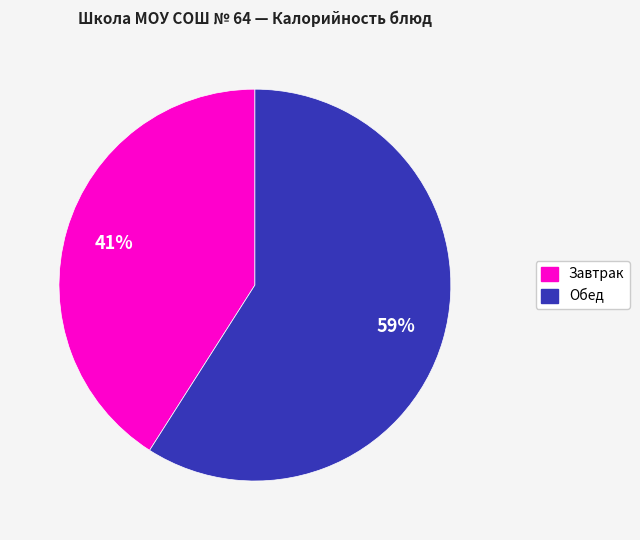

How many segments does this pie chart have?

2